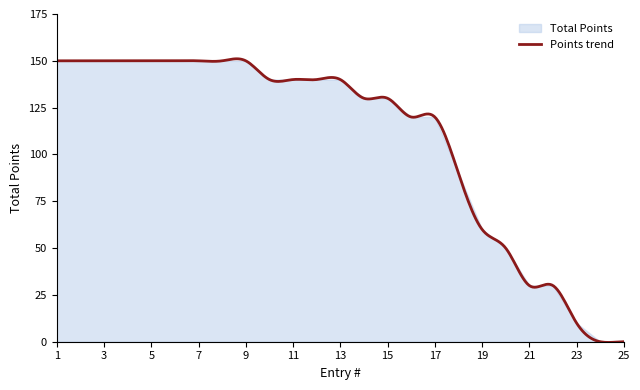

True or false: the data has more than 2 interior local peaks.

False